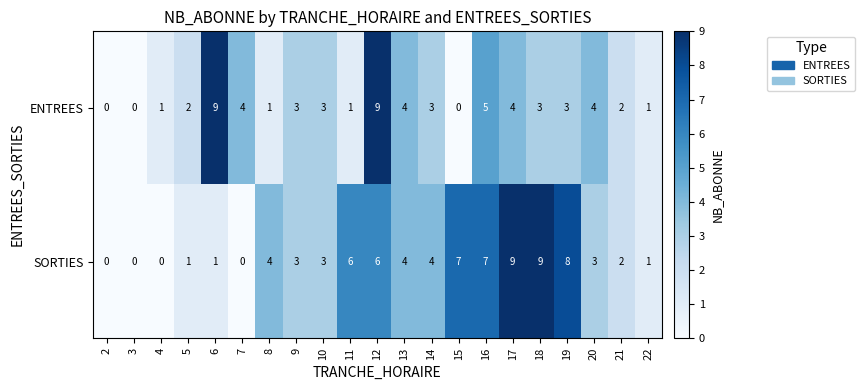

List the series in order of their overall mean, lowest first.

ENTREES, SORTIES